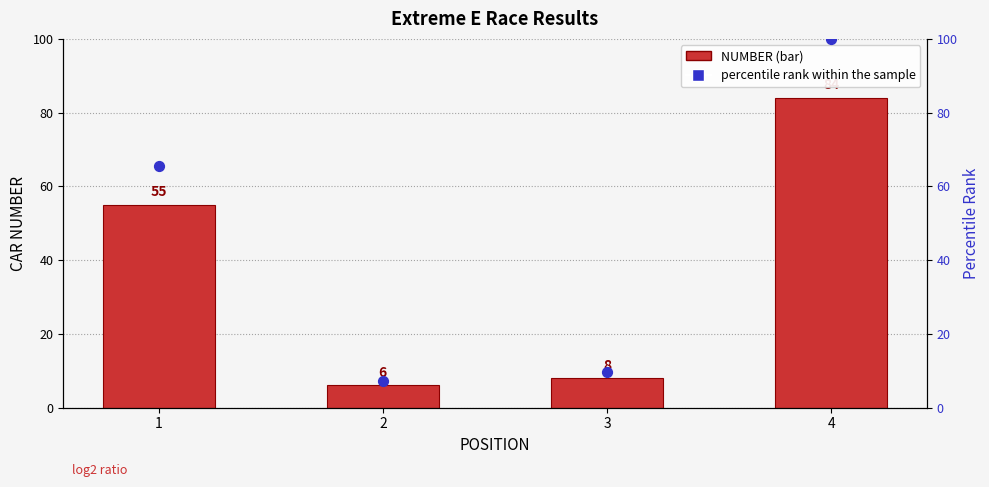

Which series contains the lowest Y value?

NUMBER